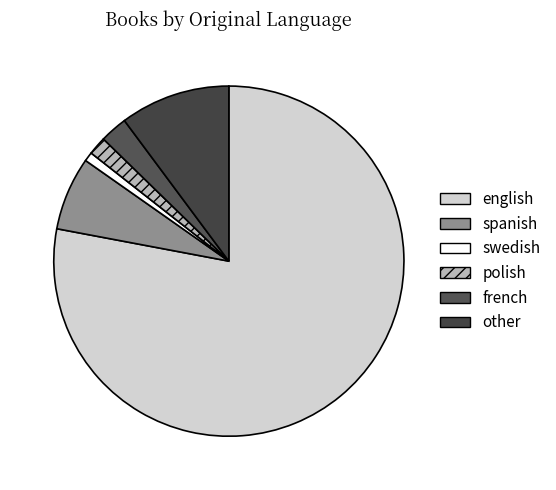

Count the number of slices in the pie.

6